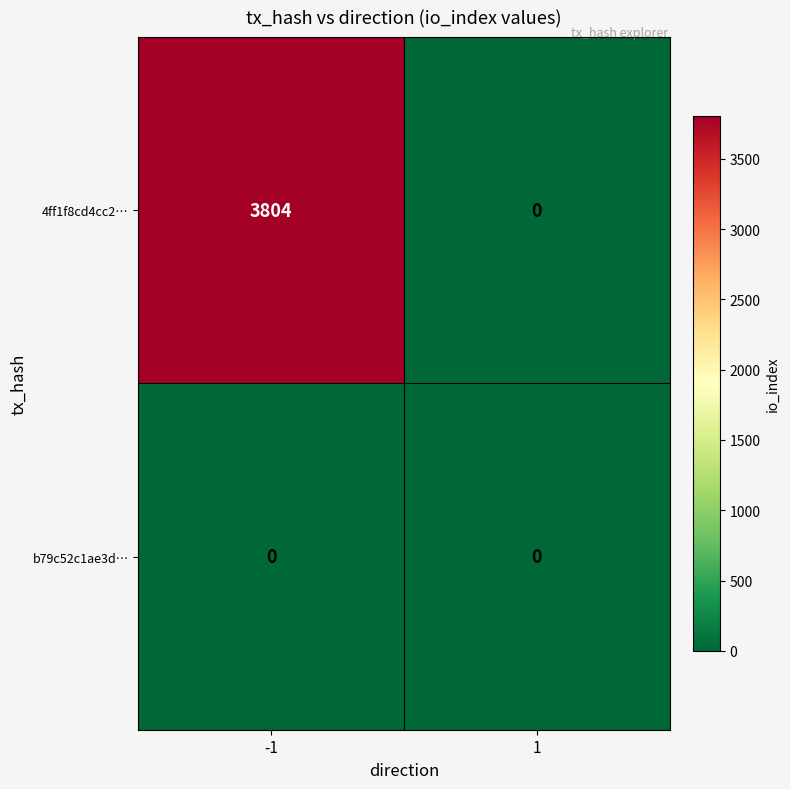

How many values in 4ff1f8cd4cc2… are above zero?

1